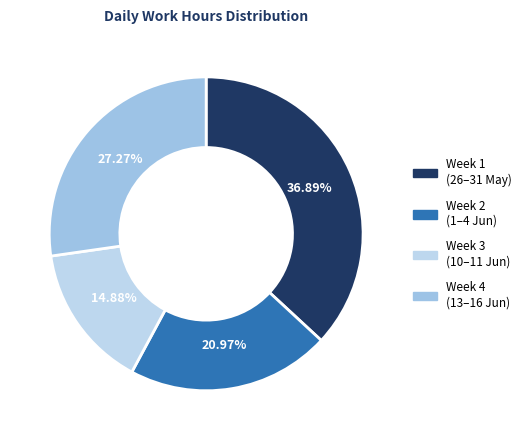

Is there a majority slice in this chart?

No